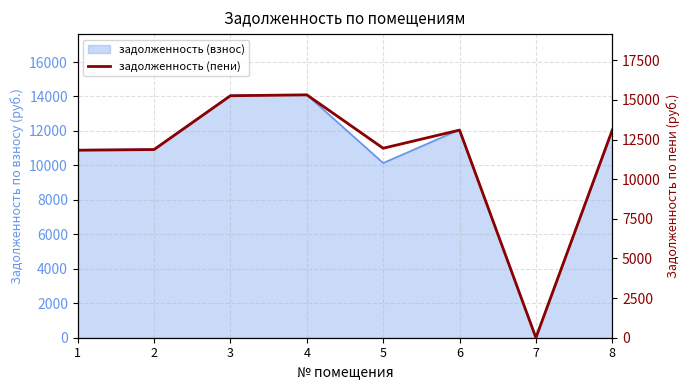

How many data points are above 13095?

4